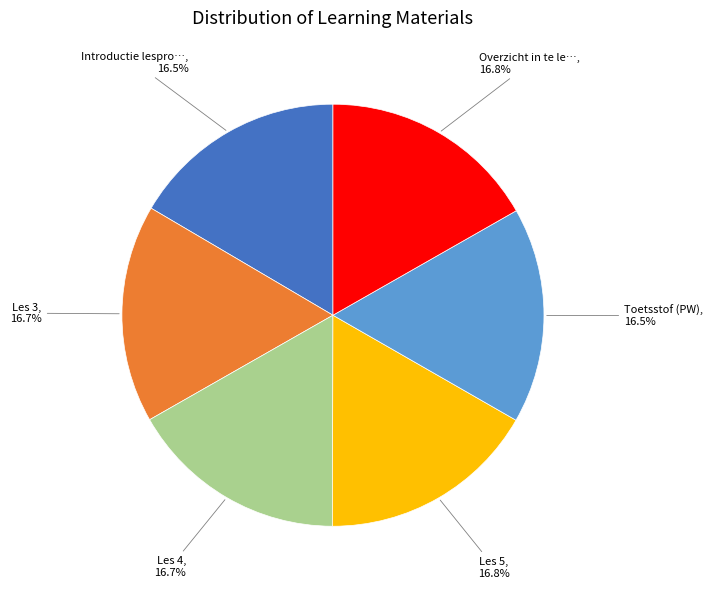

Is there a majority slice in this chart?

No